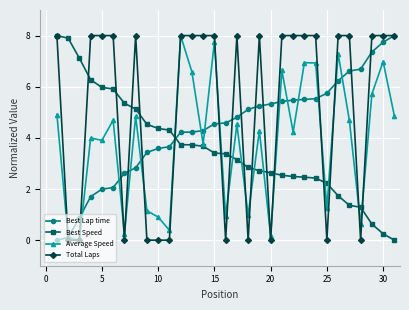

Is this an area chart (filled region under the line)?

No